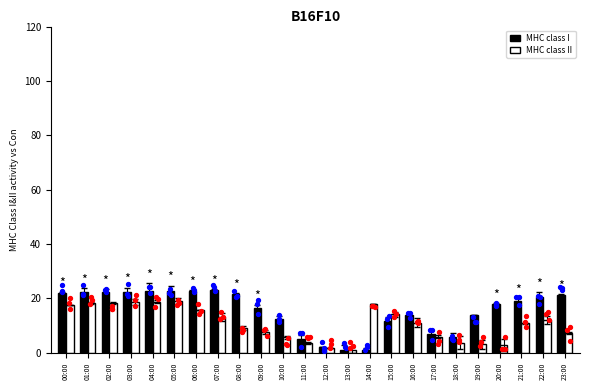

Which series has the largest total across all categories?

MHC class I